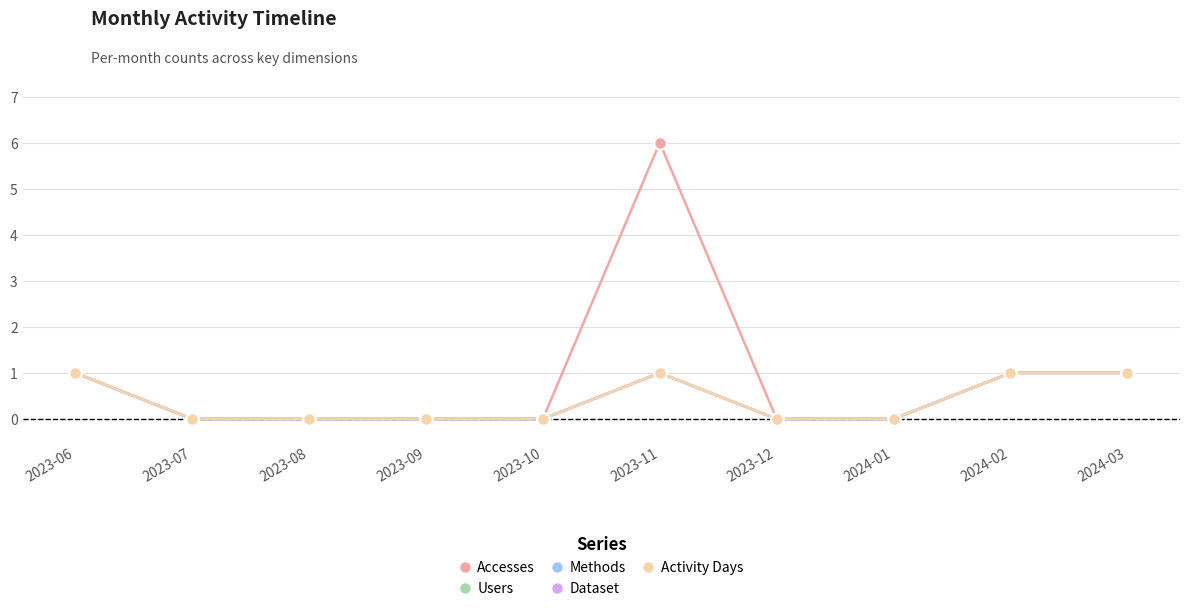

Between 2023-07 and 2023-08, which is larger?

2023-07